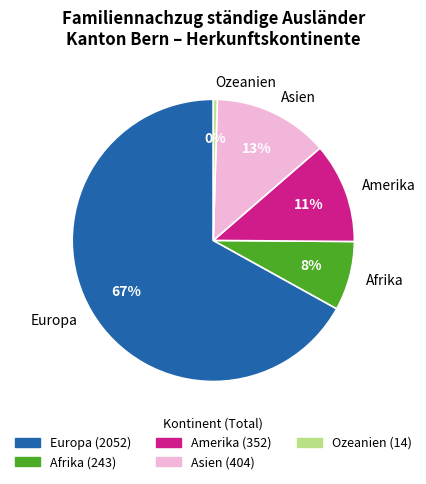

How many slices are in this pie chart?

5